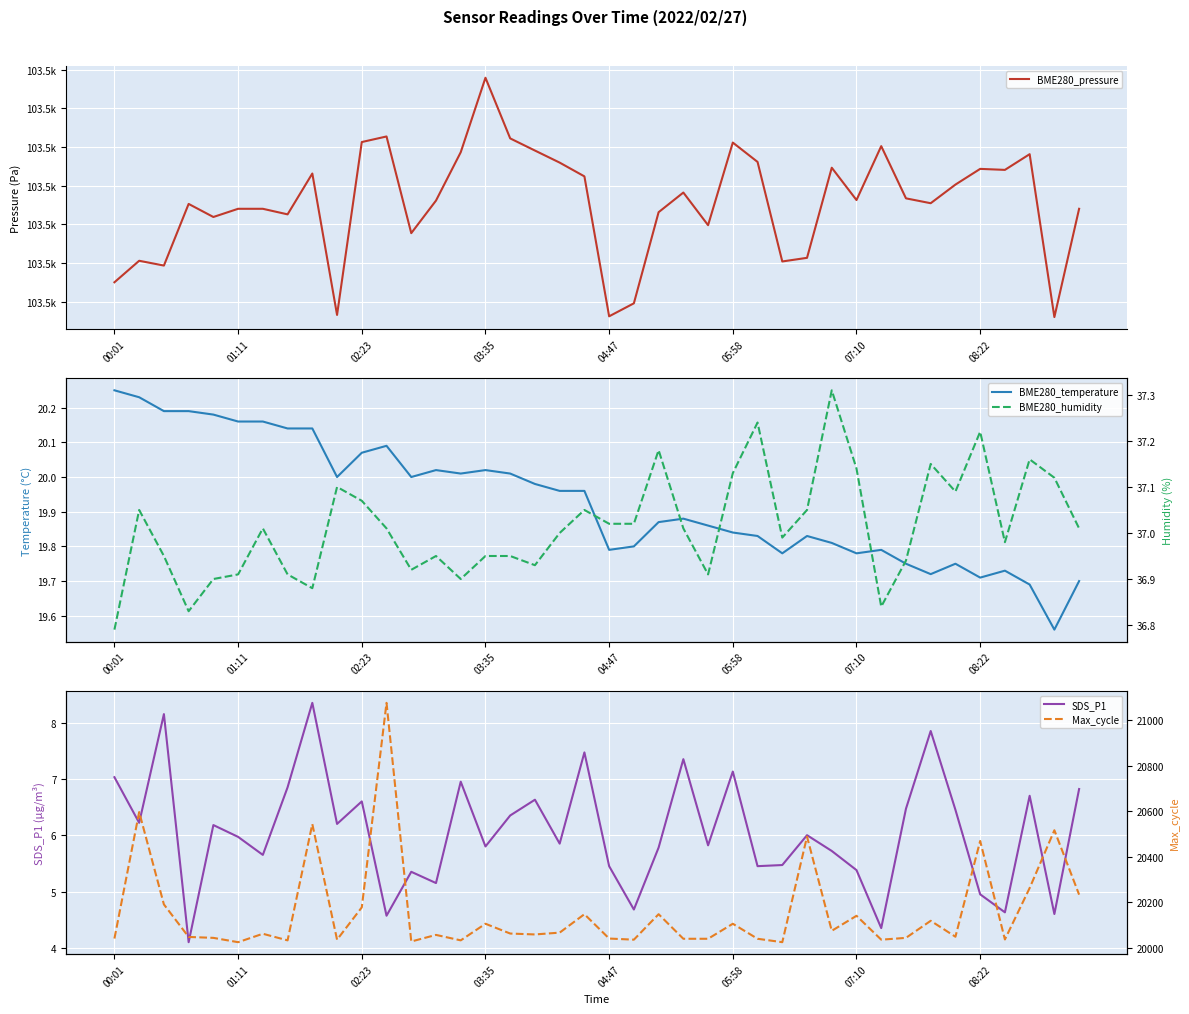

Rank the series by their maximum value, from highest to lowest.

BME280_pressure, Max_cycle, BME280_humidity, BME280_temperature, SDS_P1